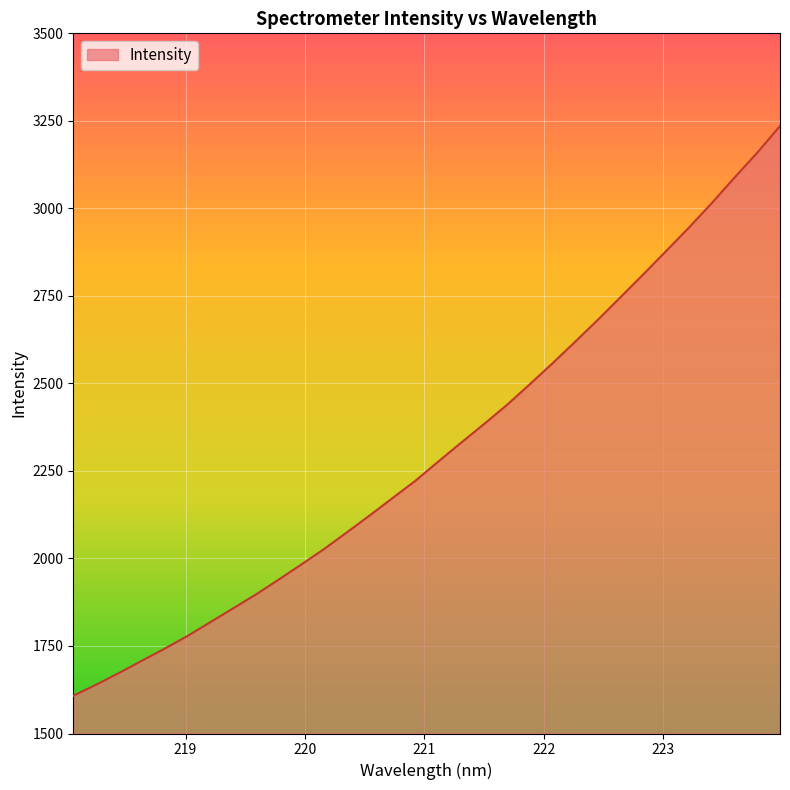

What is the smallest value displayed?

1607.9